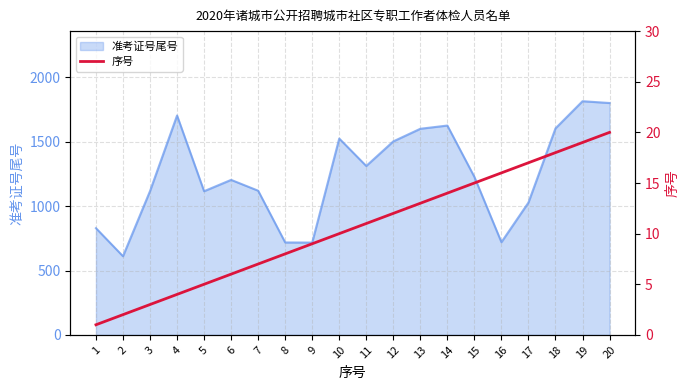

List the labels in order of value, smallest first.

1, 2, 3, 4, 5, 6, 7, 8, 9, 10, 11, 12, 13, 14, 15, 16, 17, 18, 19, 20